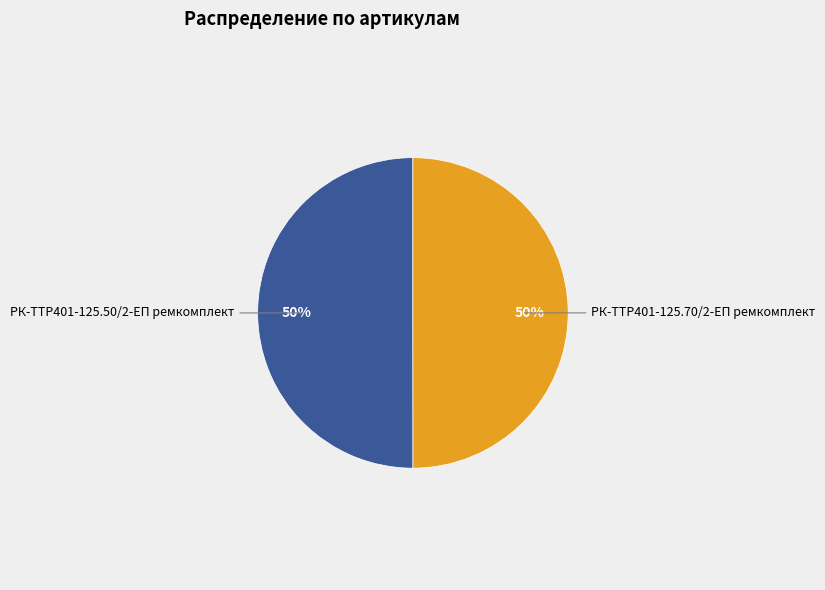

How many segments does this pie chart have?

2